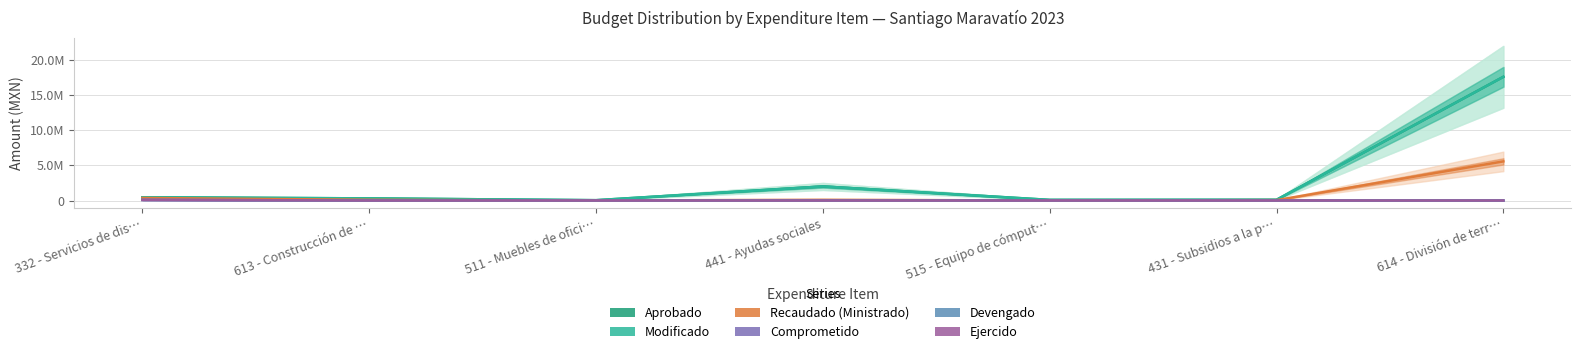

How many data points in Recaudado (Ministrado) are less than 100000?

3